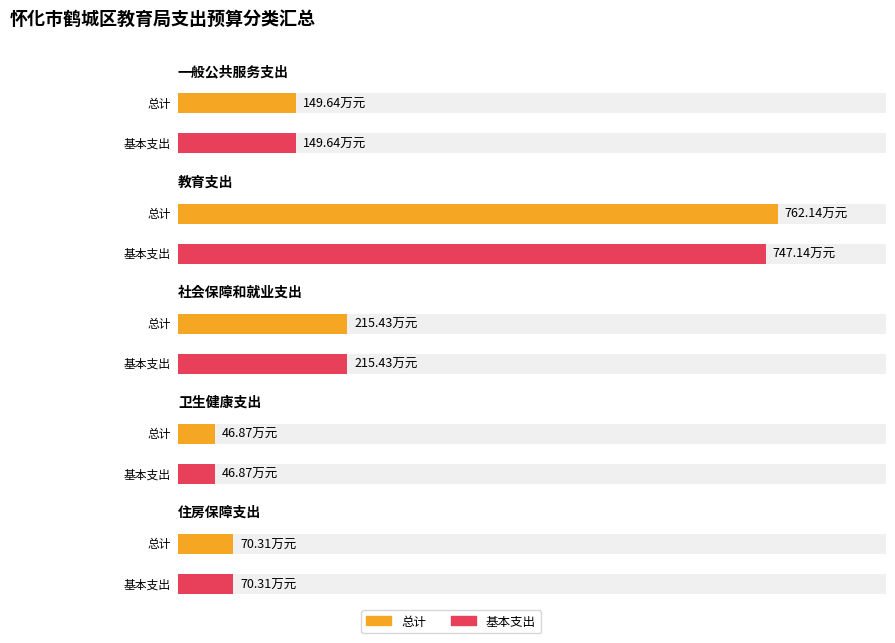

How many data points in 总计 are above 149?

3